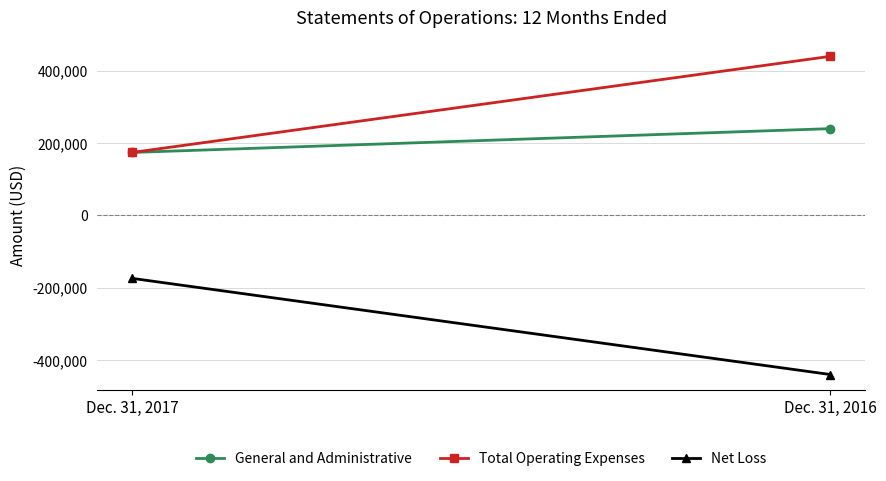

Reading right to left, what are all the values shown in this chart?

General and Administrative: 239951	174123
Total Operating Expenses: 439917	174123
Net Loss: -439917	-174123